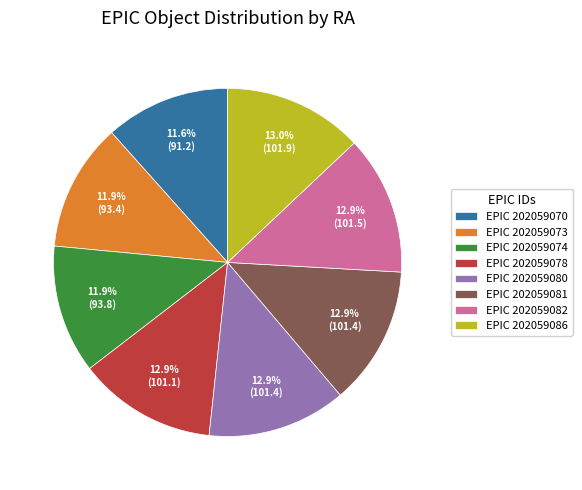

Does any single category account for the majority?

No